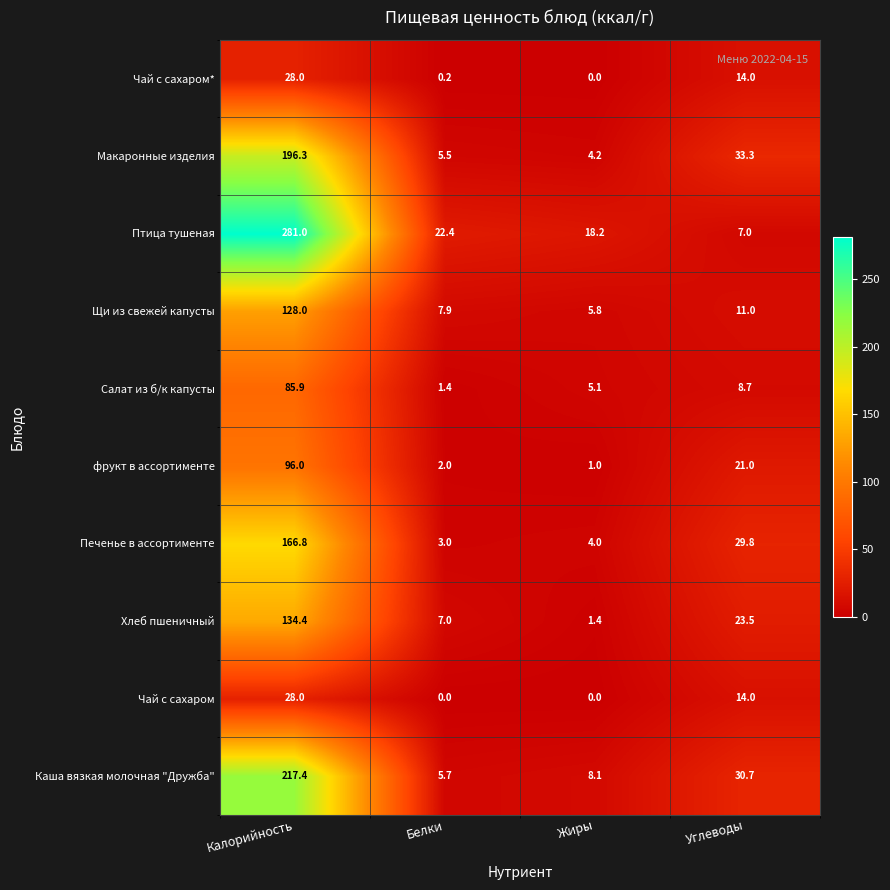

What is the difference between the maximum and minimum values in the Чай с сахаром series?

28.0